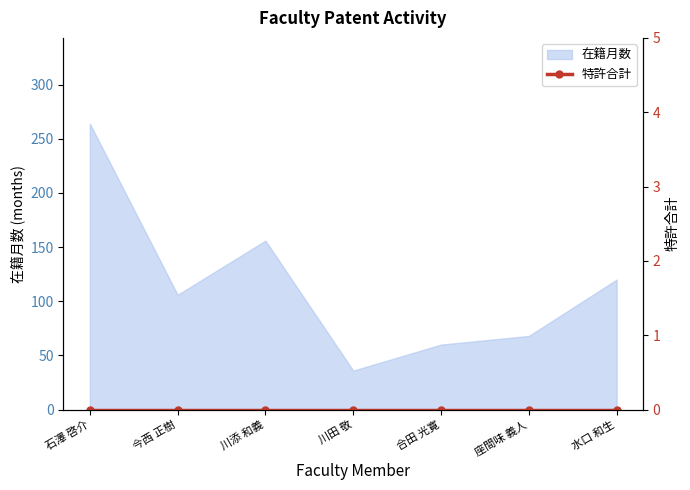

What is the change in value from 川添 和義 to 座間味 義人?

-88